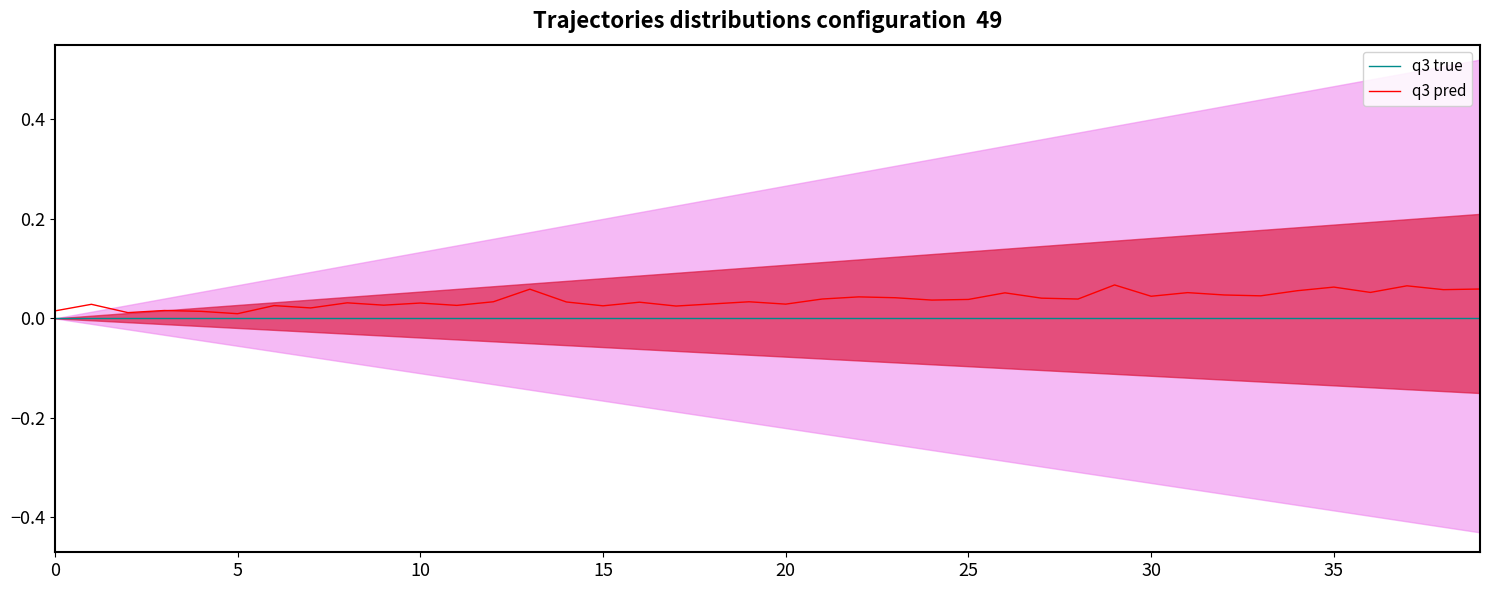

Count the number of data series in this chart.

2